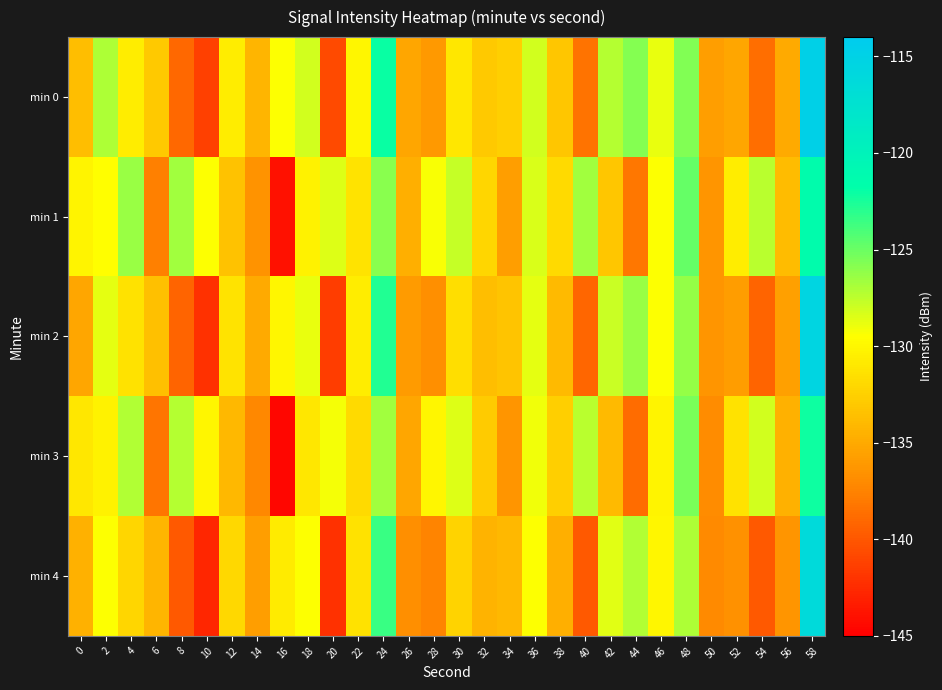

Which category has the highest value across all series?

58